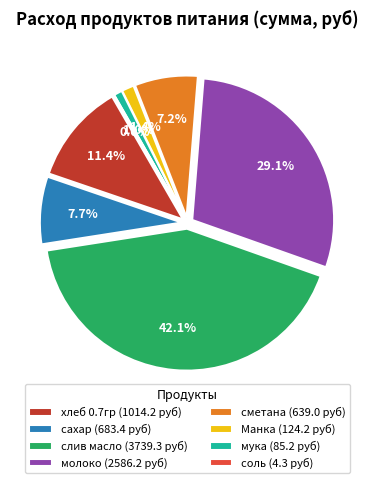

How many slices are in this pie chart?

8